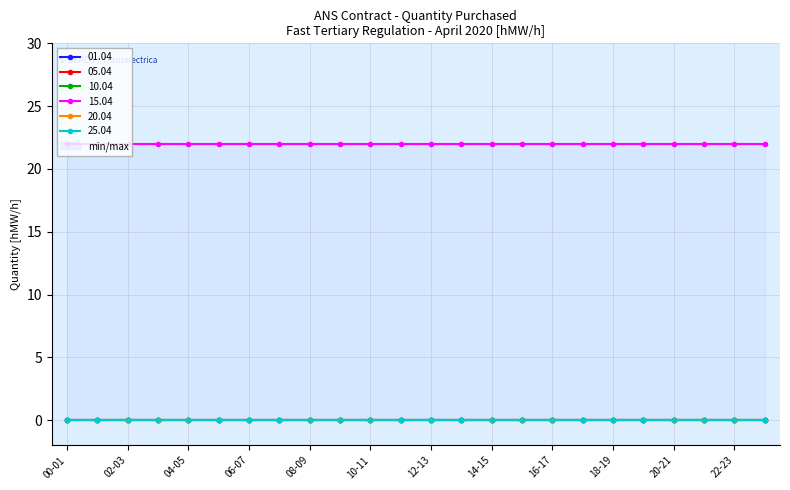

Is it true that 15.04 equals 11 at 13-14?

False